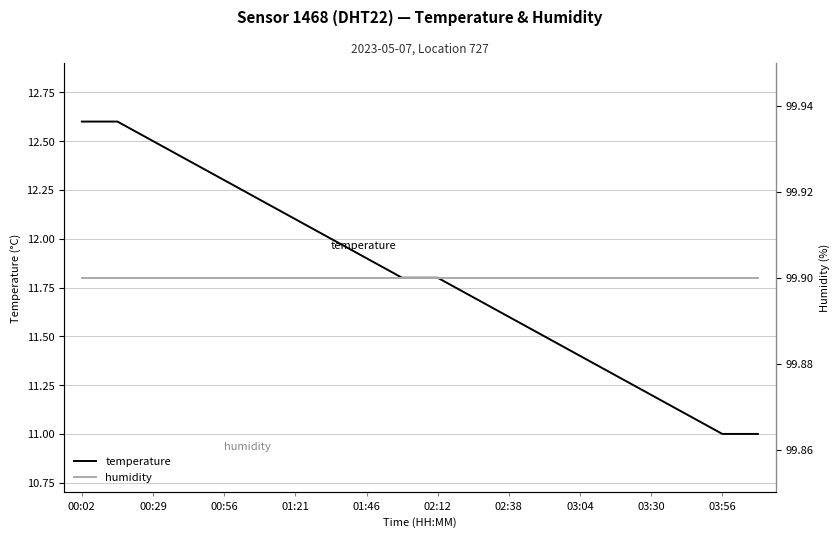

Reading left to right, list all the values displayed in this chart.

temperature: 12.6	12.6	12.5	12.4	12.3	12.2	12.1	12.0	11.9	11.8	11.8	11.7	11.6	11.5	11.4	11.3	11.2	11.1	11.0	11.0
humidity: 99.9	99.9	99.9	99.9	99.9	99.9	99.9	99.9	99.9	99.9	99.9	99.9	99.9	99.9	99.9	99.9	99.9	99.9	99.9	99.9